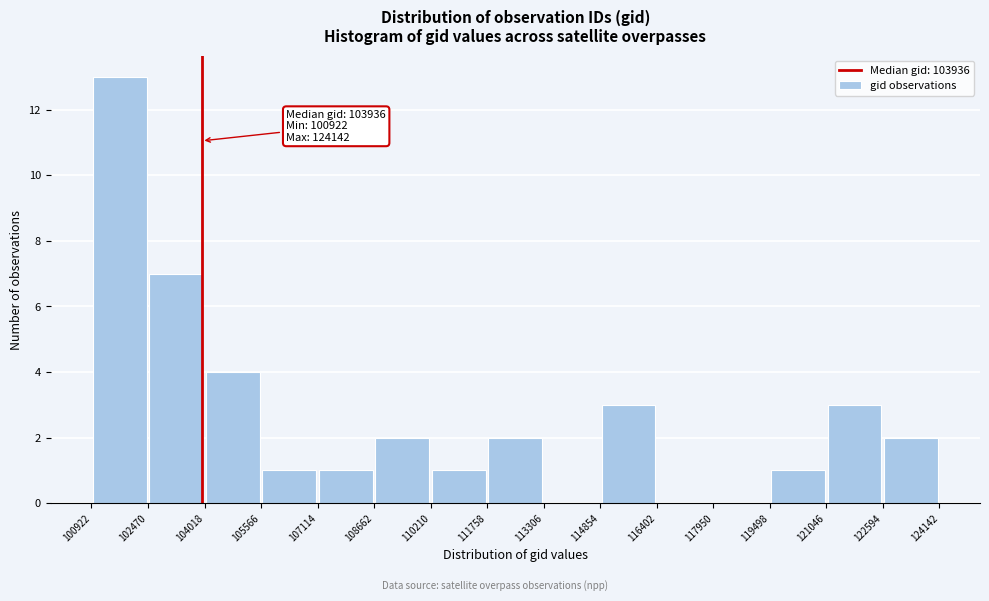

Over which range of the x-axis is the bar tallest?

100922 to 102470